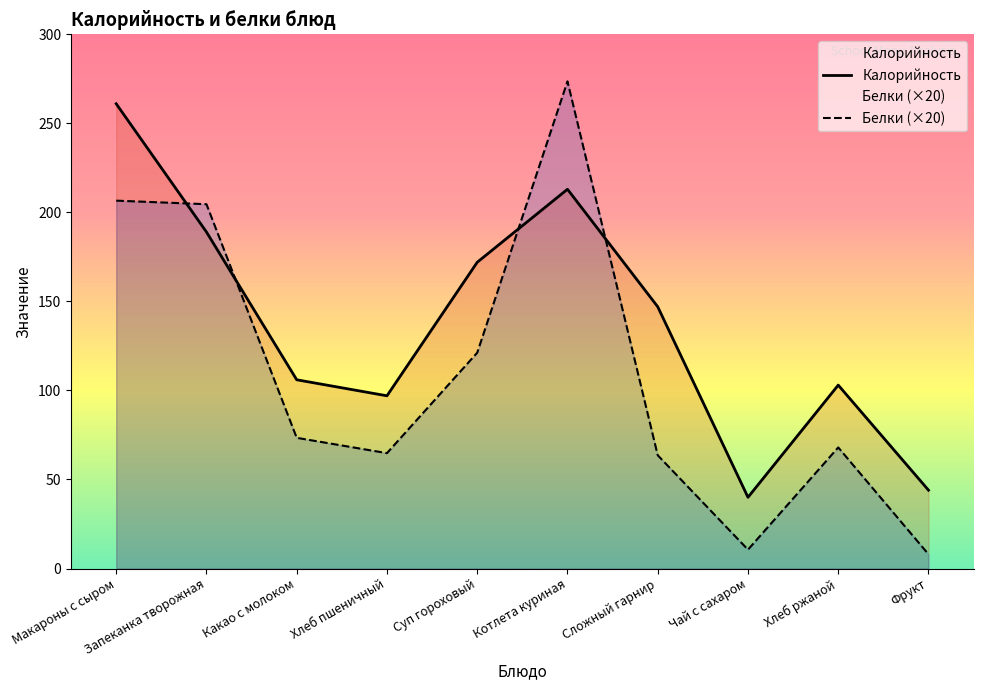

Where is Калорийность nearest to the value 150?

Сложный гарнир